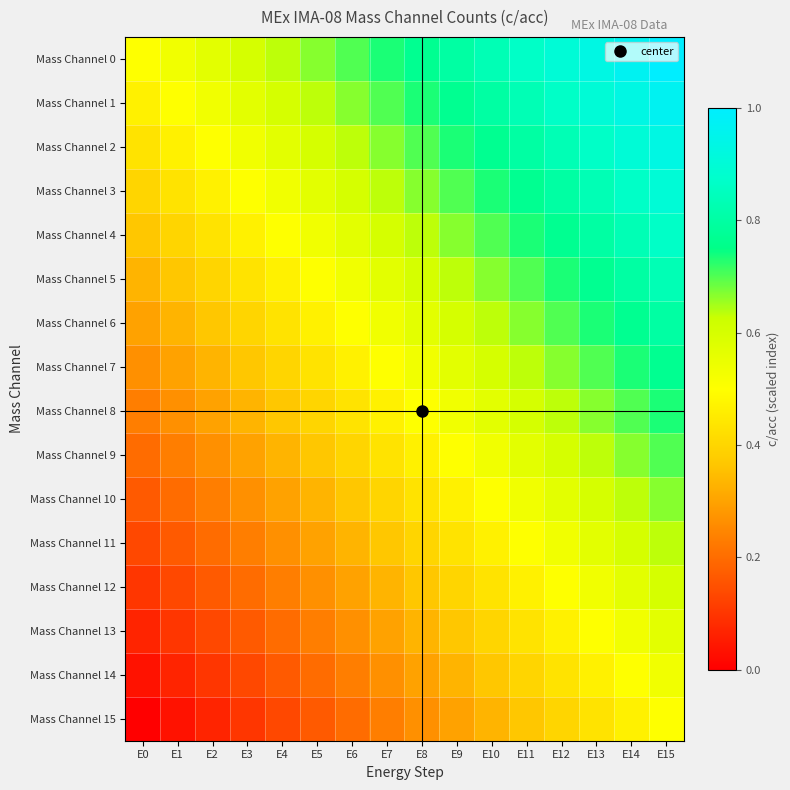

At which category is the sum across all series the highest?

E15